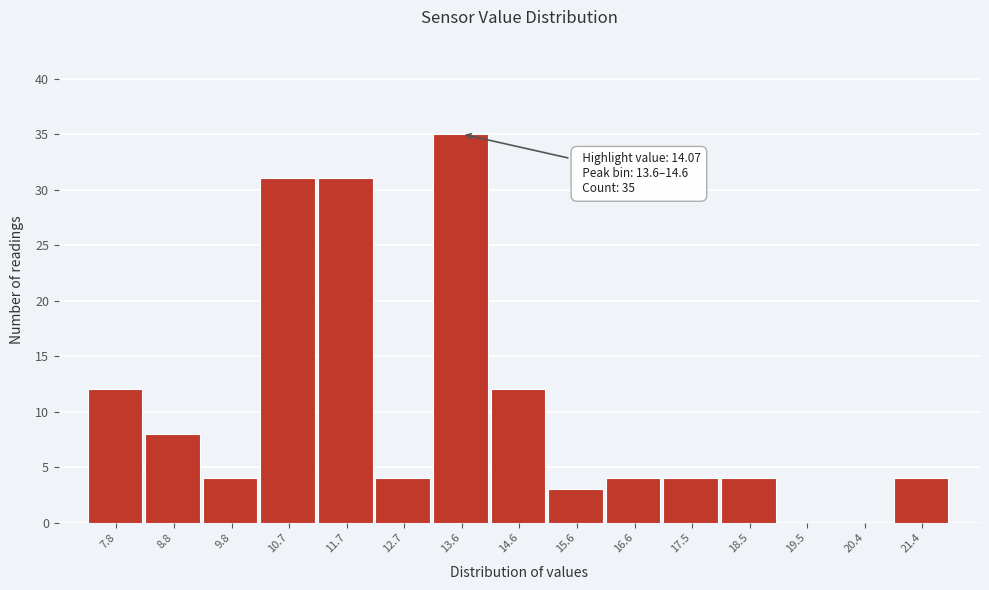

Reading left to right, extract all data points from this chart.

7.8=12	8.8=8	9.8=4	10.7=31	11.7=31	12.7=4	13.6=35	14.6=12	15.6=3	16.6=4	17.5=4	18.5=4	19.5=0	20.4=0	21.4=4